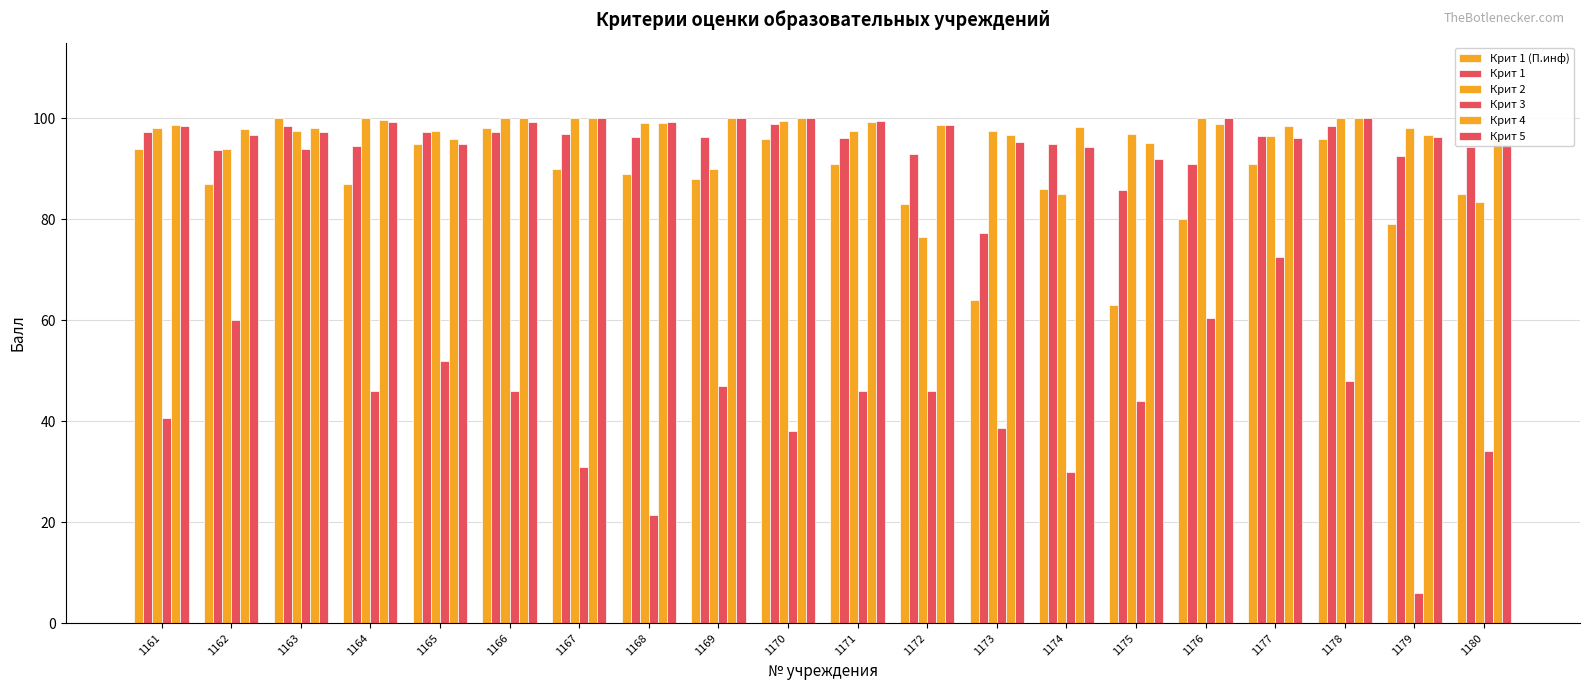

Which label corresponds to the smallest value in the chart?

1179